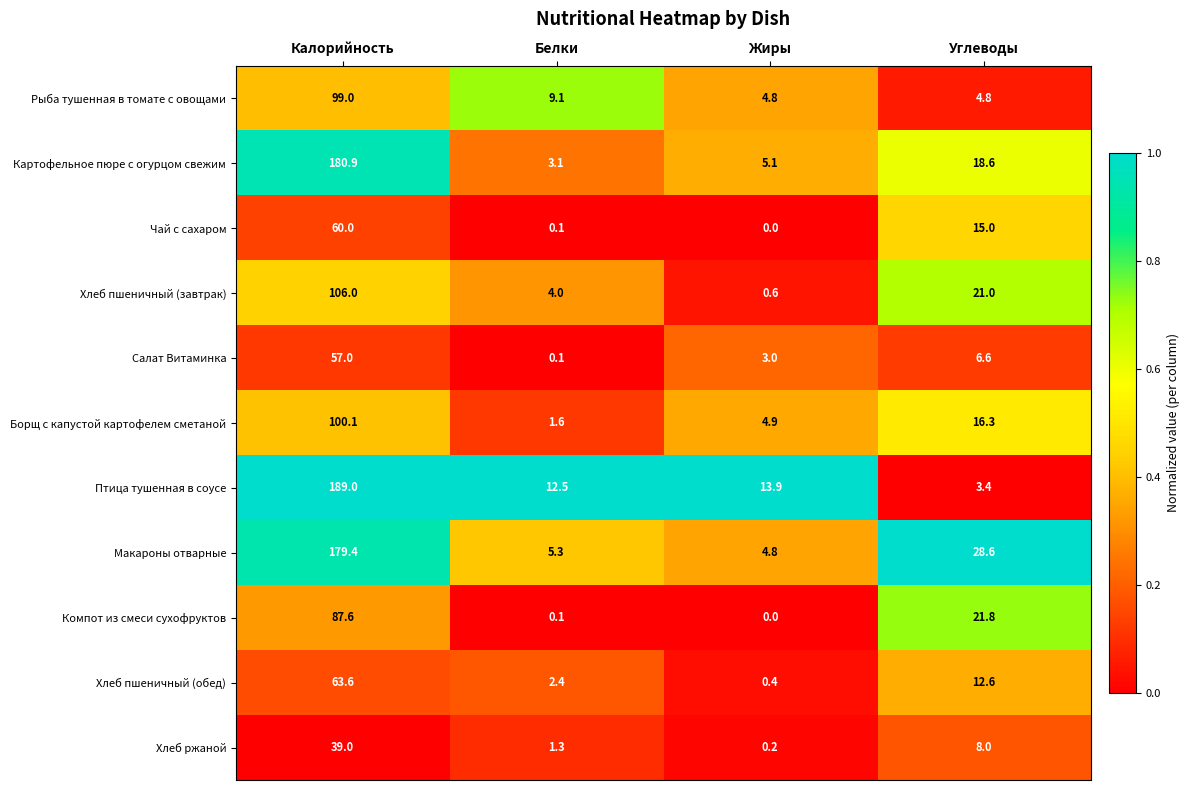

Which series changed the most between Калорийность and Белки?

Картофельное пюре с огурцом свежим